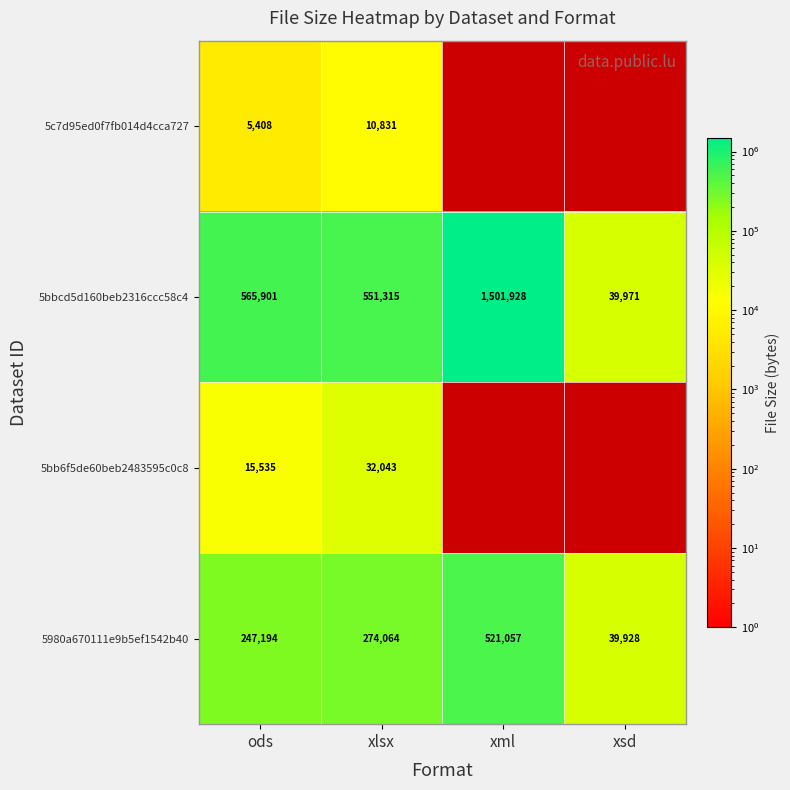

What is the spread (max minus min) of values at ods?

560493